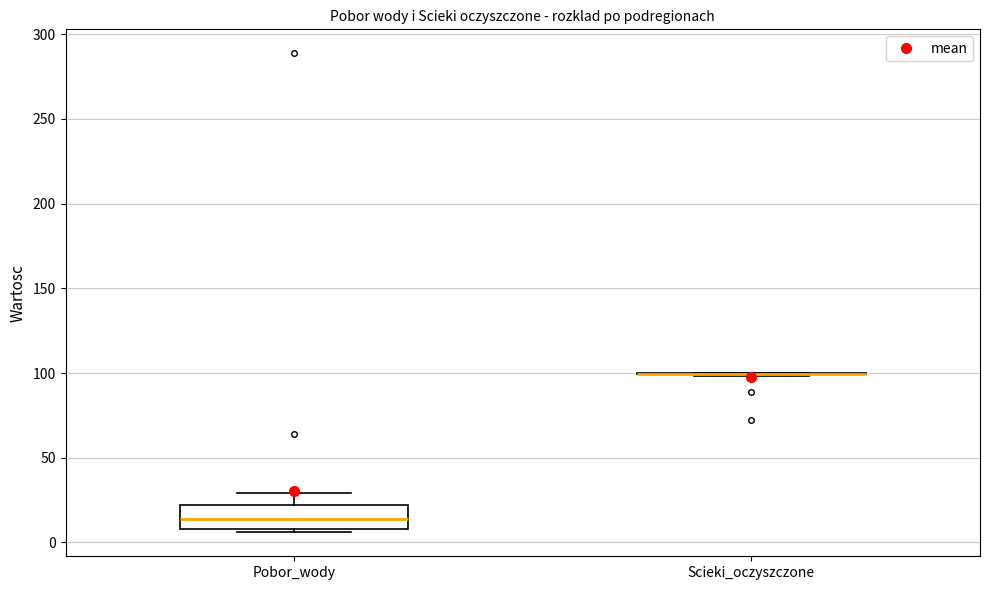

Comparing the boxes themselves (not the whiskers), which one is the tallest?

Pobor_wody